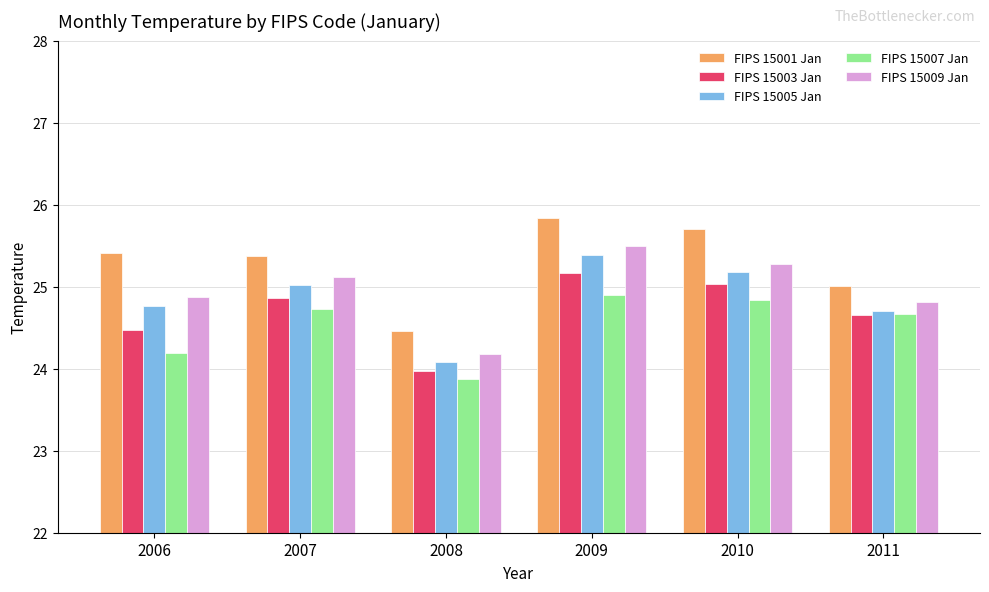

What is the difference between the highest and lowest values at 2009?

0.9